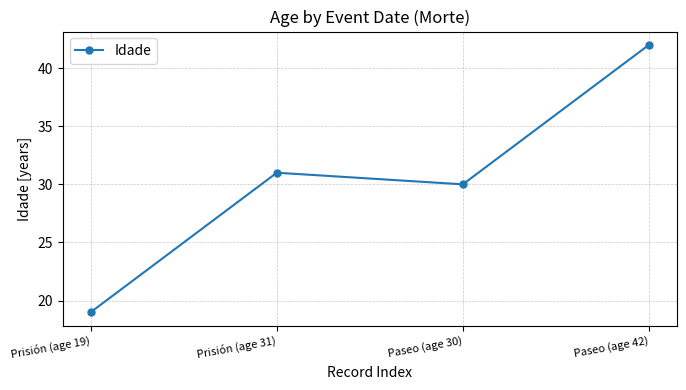

What is the label of the 1st point from the left?

Prisión (age 19)